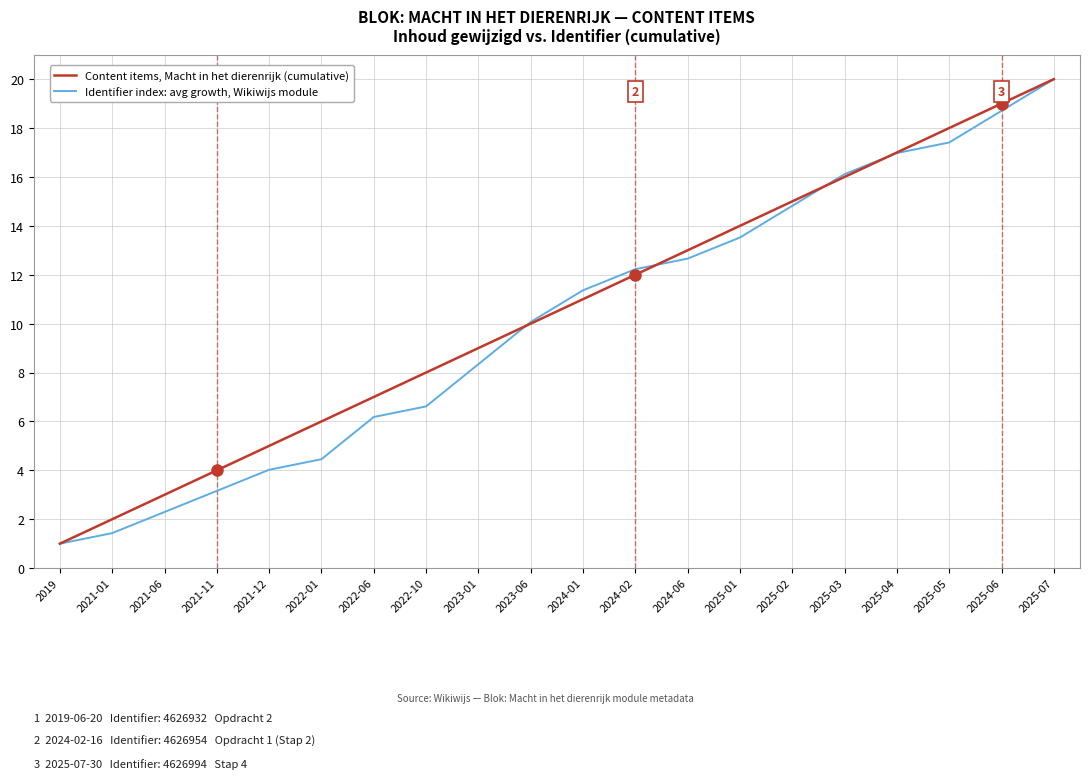

True or false: Content items, Macht in het dierenrijk (cumulative) and Identifier index: avg growth, Wikiwijs module intersect in this chart.

True